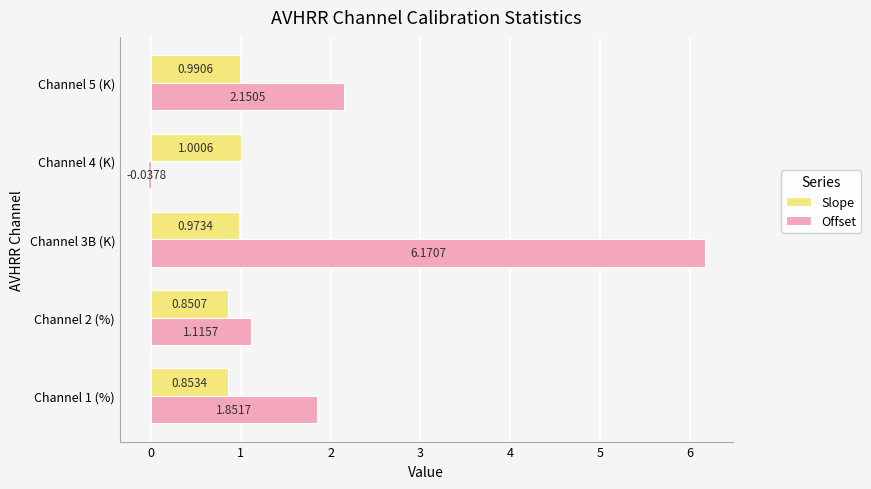

How many data points does each series have?

5